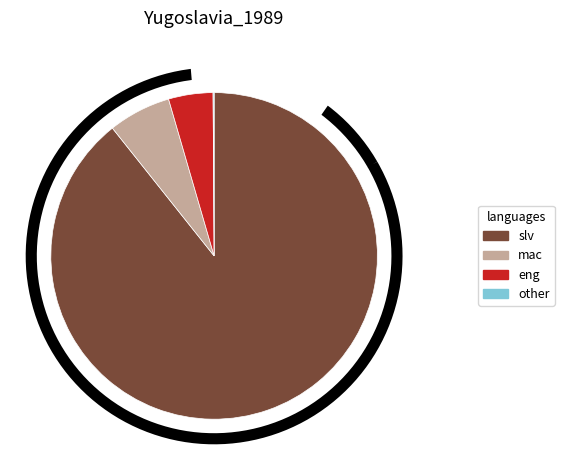

What percentage is the 89.3% slice, to the nearest percent?

89%